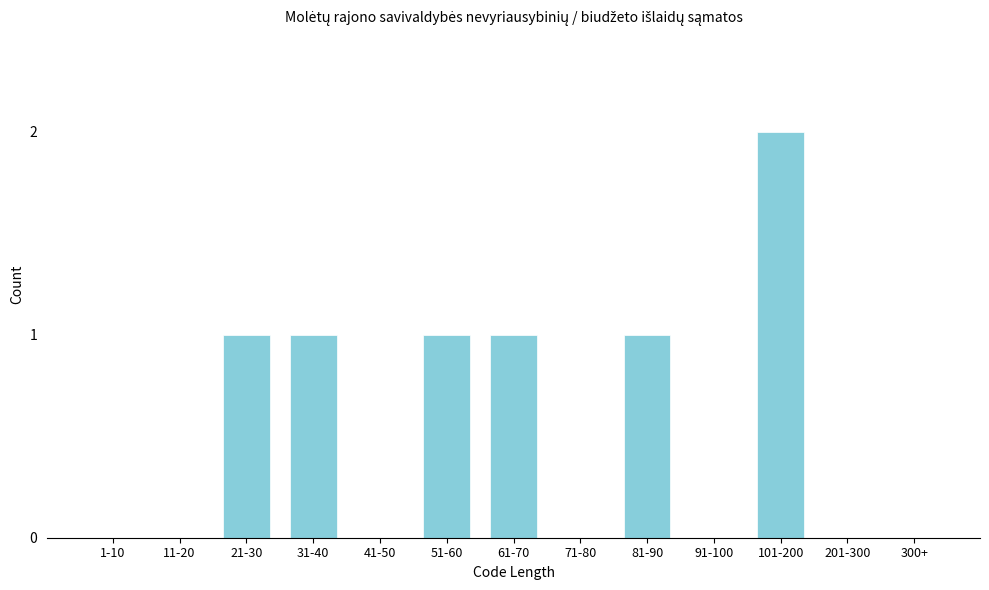

Reading right to left, transcribe all the data shown in this chart.

300+=0	201-300=0	101-200=2	91-100=0	81-90=1	71-80=0	61-70=1	51-60=1	41-50=0	31-40=1	21-30=1	11-20=0	1-10=0